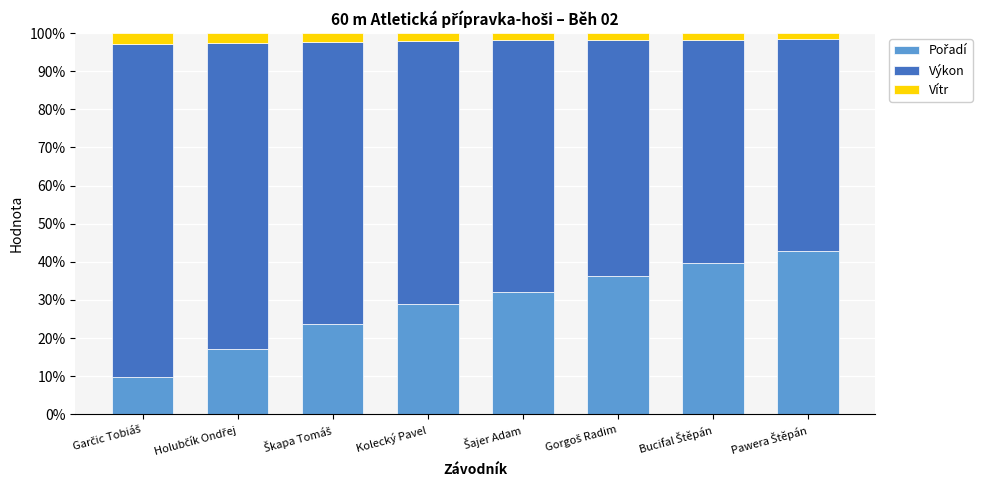

Does the chart contain stacked bars?

Yes